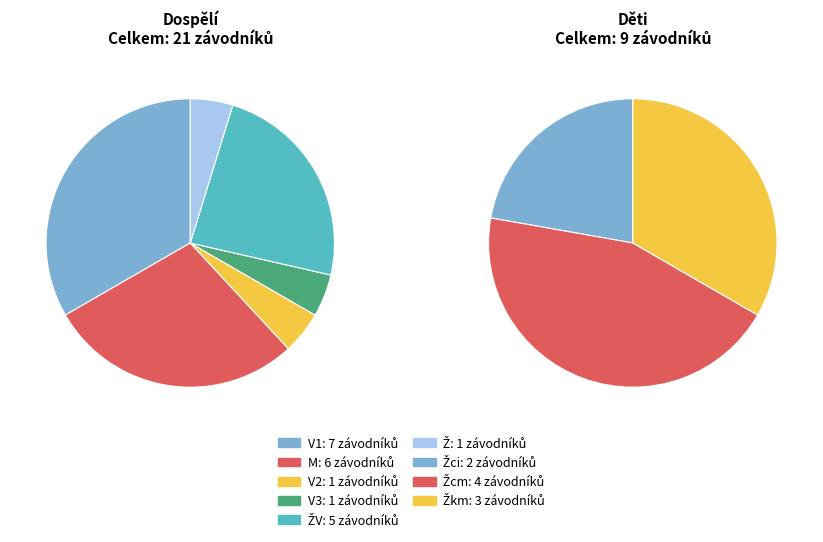

The Ž slice represents 9% of the pie. True or false?

False